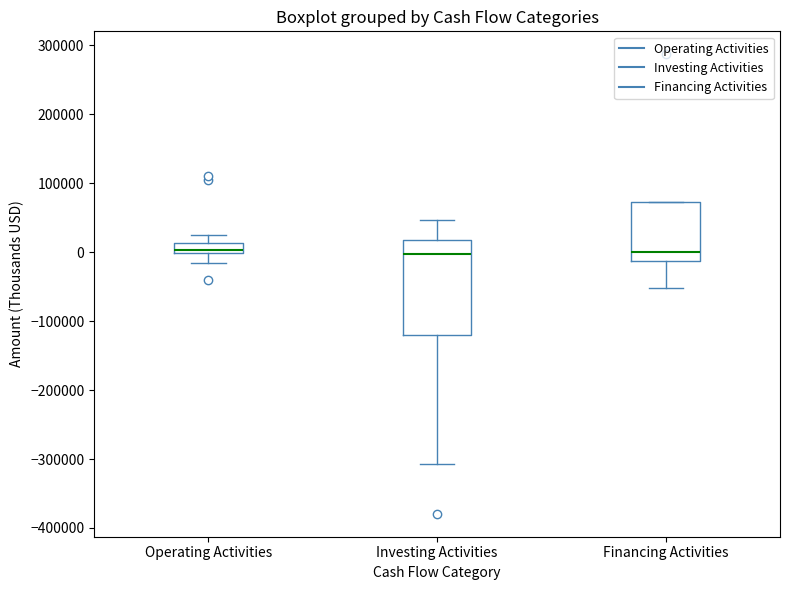

Comparing the boxes themselves (not the whiskers), which one is the tallest?

Investing Activities